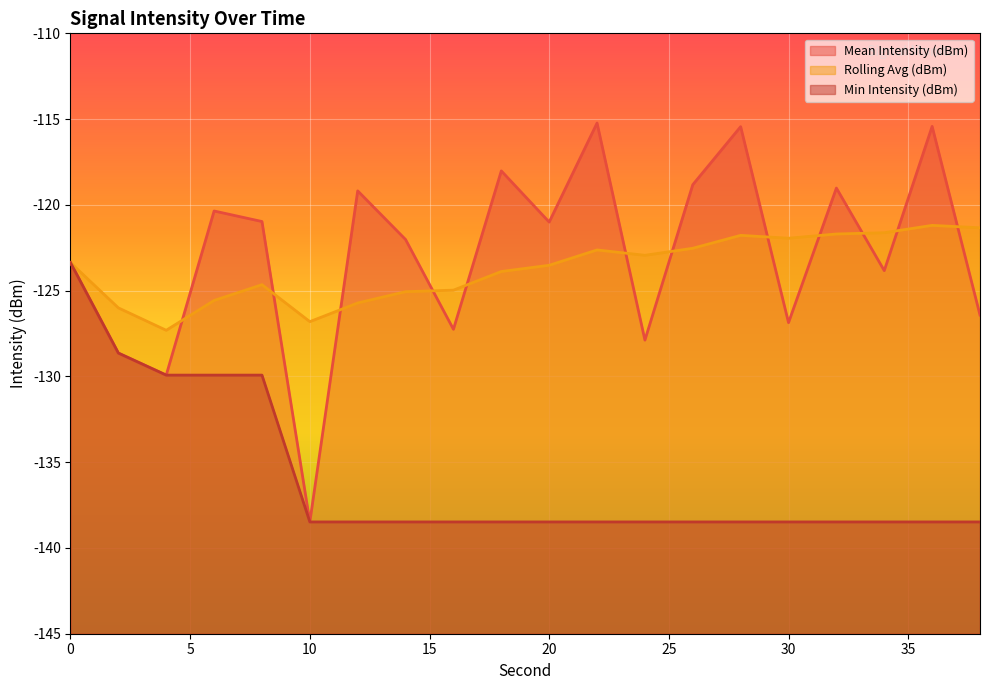

In Rolling Avg (dBm), how many points are lower than both neighbors (excluding endpoints)?

4